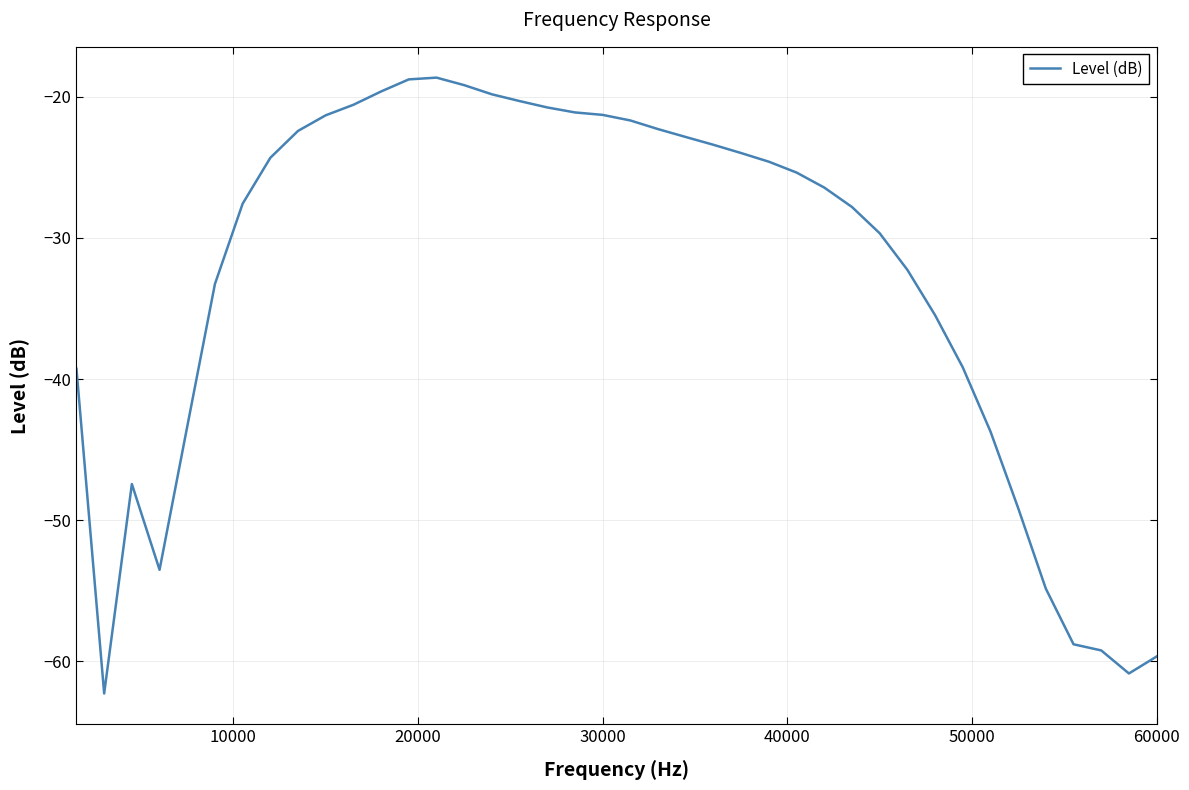

What is the smallest value displayed?

-62.3